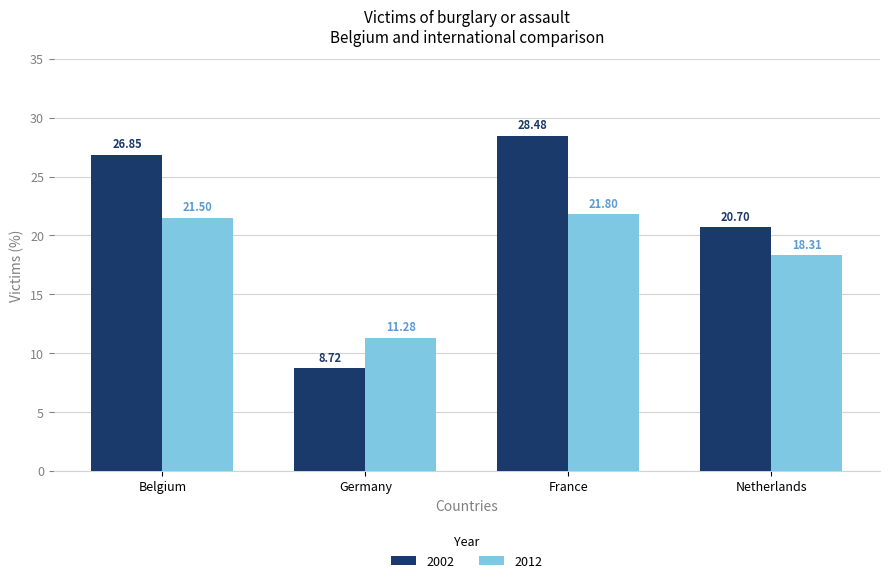

Which category has the highest value in the 2002 series?

France